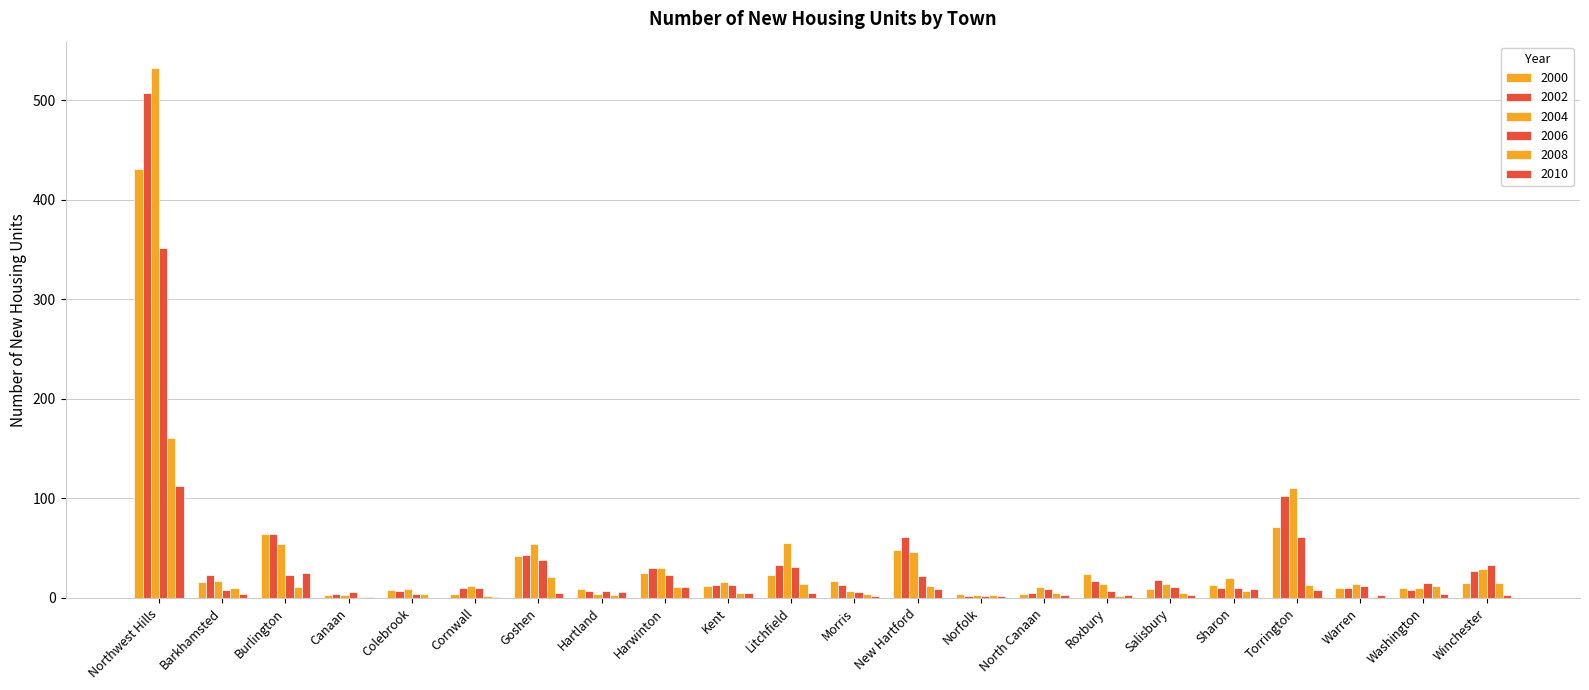

Which series changed the most between Hartland and Morris?

2000